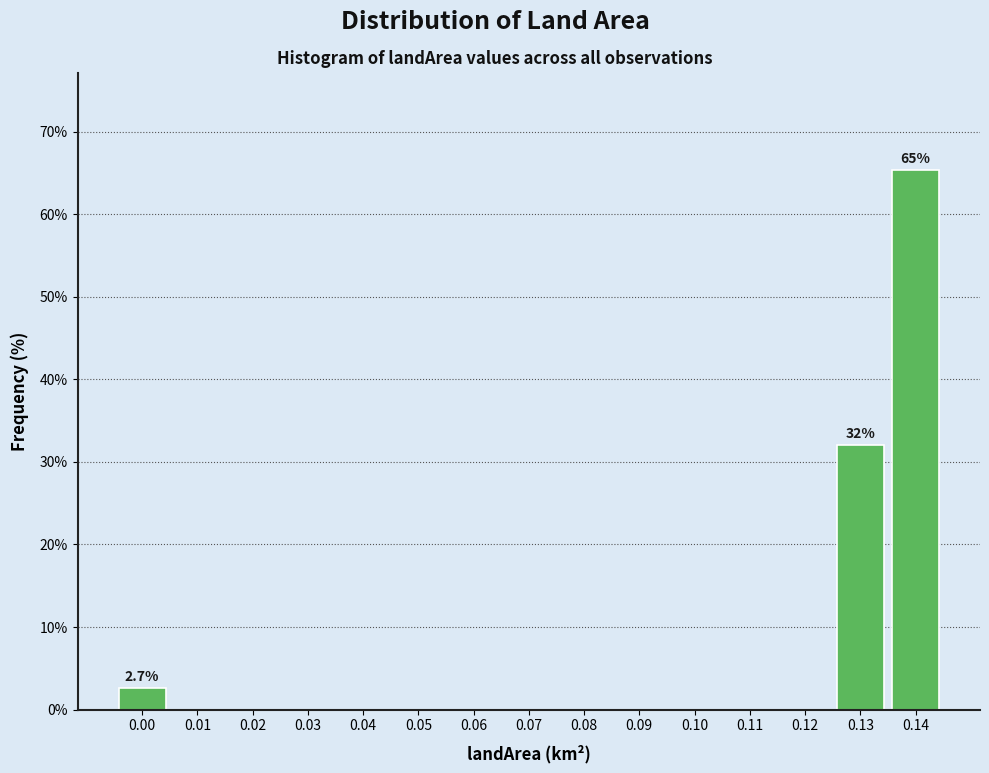

Over which range of the x-axis is the bar tallest?

0.135 to 0.145